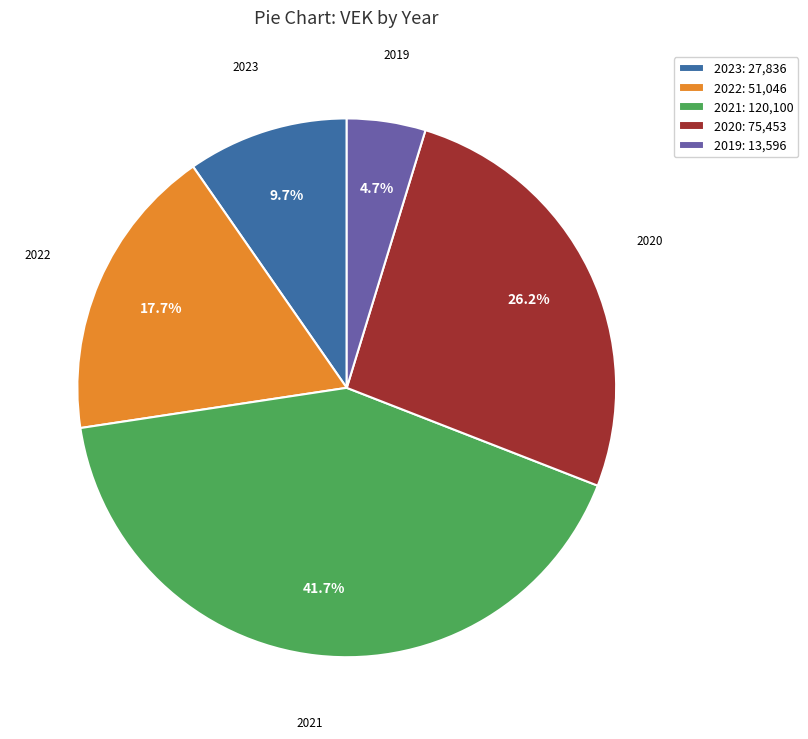

What percentage do 2023: 27,836 and 2019: 13,596 together represent?

14.4%